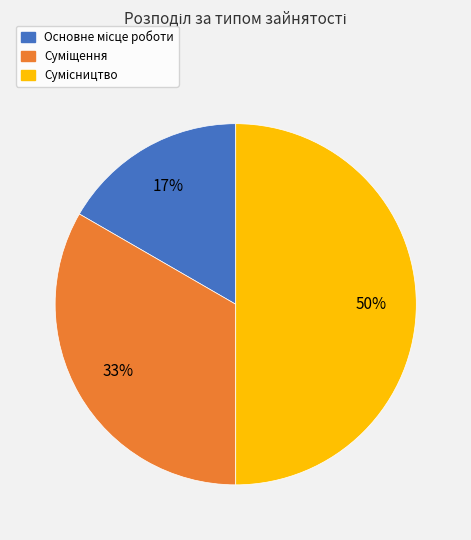

To the nearest percent, what is the difference between the largest and smallest slice percentages?

33%